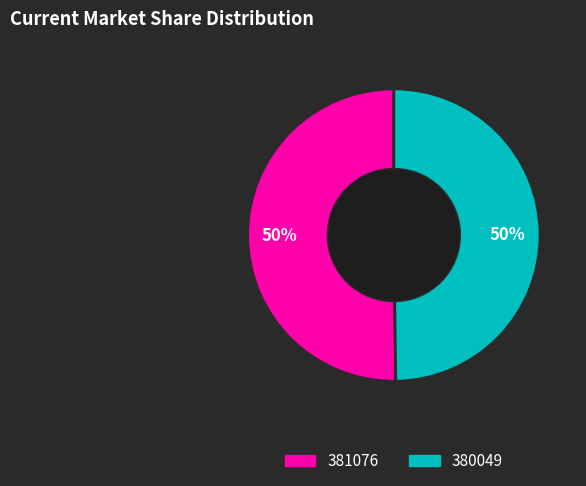

Approximately how many times larger is the value at 380049 compared to 381076?

1.0